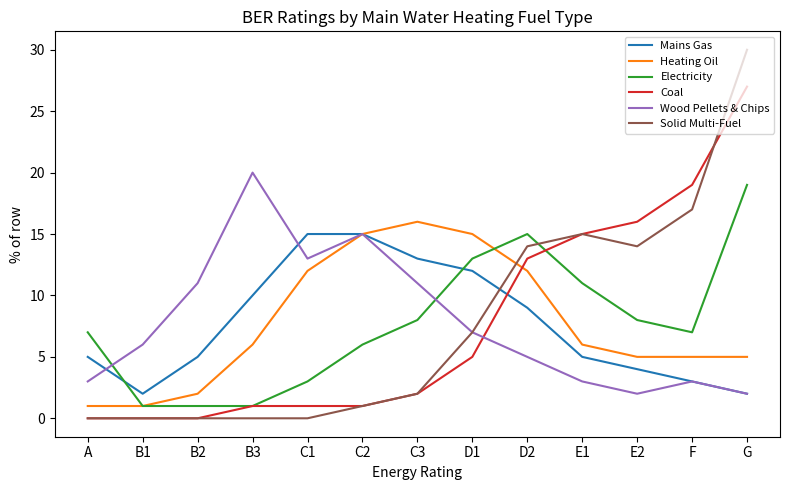

Reading left to right, transcribe all the data shown in this chart.

Mains Gas: A=5	B1=2	B2=5	B3=10	C1=15	C2=15	C3=13	D1=12	D2=9	E1=5	E2=4	F=3	G=2
Heating Oil: A=1	B1=1	B2=2	B3=6	C1=12	C2=15	C3=16	D1=15	D2=12	E1=6	E2=5	F=5	G=5
Electricity: A=7	B1=1	B2=1	B3=1	C1=3	C2=6	C3=8	D1=13	D2=15	E1=11	E2=8	F=7	G=19
Coal: A=0	B1=0	B2=0	B3=1	C1=1	C2=1	C3=2	D1=5	D2=13	E1=15	E2=16	F=19	G=27
Wood Pellets & Chips: A=3	B1=6	B2=11	B3=20	C1=13	C2=15	C3=11	D1=7	D2=5	E1=3	E2=2	F=3	G=2
Solid Multi-Fuel: A=0	B1=0	B2=0	B3=0	C1=0	C2=1	C3=2	D1=7	D2=14	E1=15	E2=14	F=17	G=30